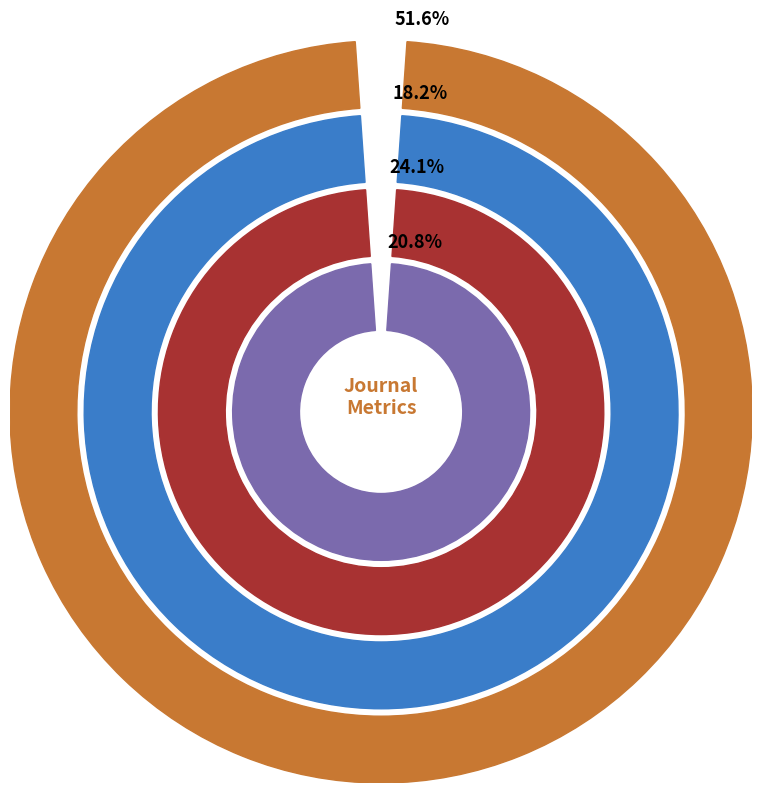

At Rank 6, list the series in order from largest to smallest.

Total Docs. (3years), Total Docs. (2013), Total Cites (3years), H index